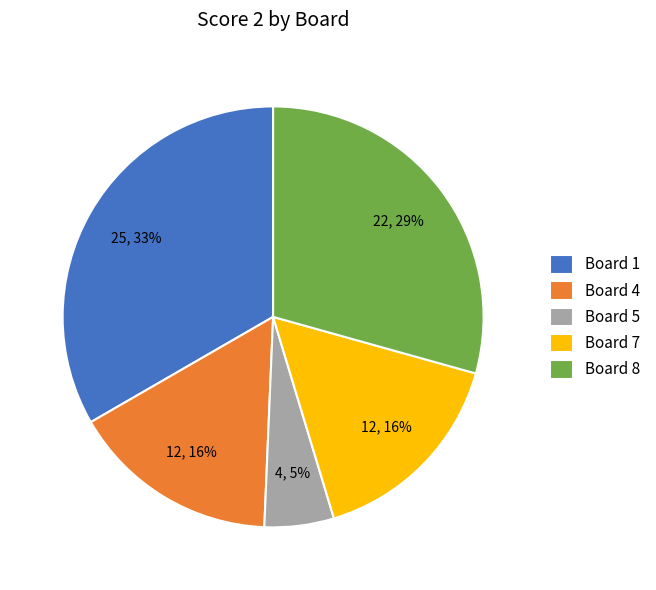

To the nearest percent, what is the difference between the largest and smallest slice percentages?

28%